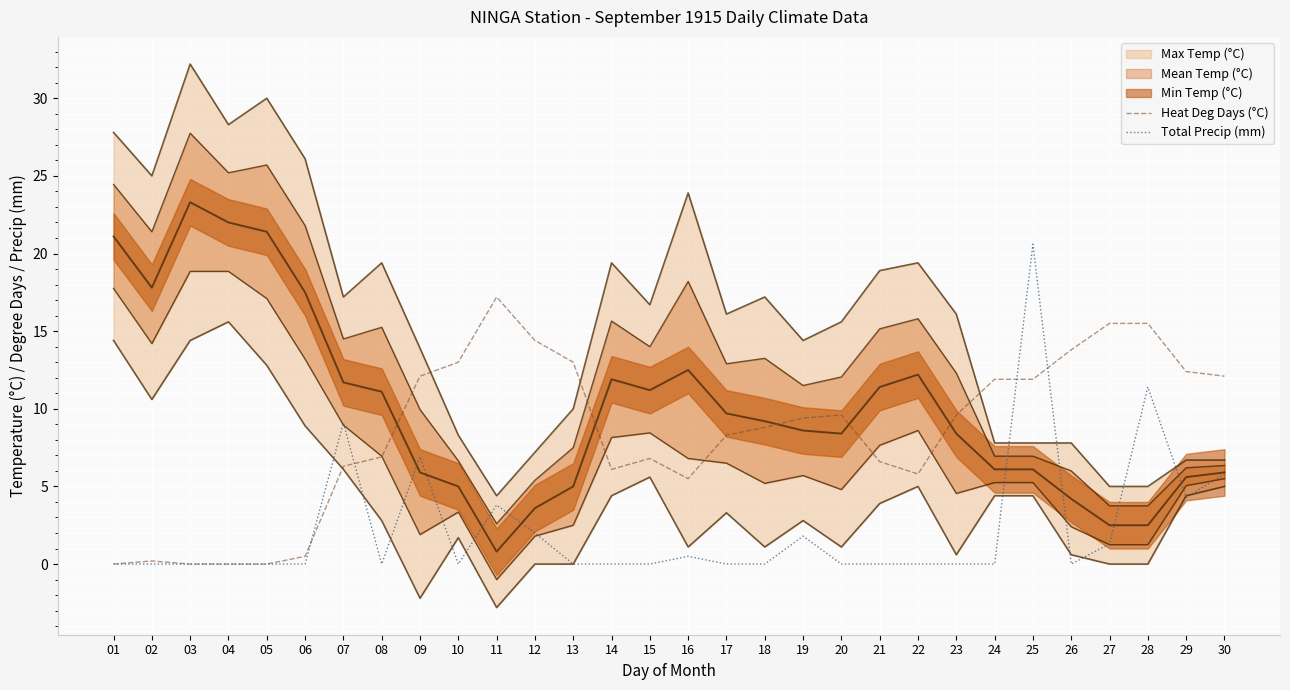

After their last crossing, which series has the higher values: Total Precip (mm) or Heat Deg Days (°C)?

Heat Deg Days (°C)